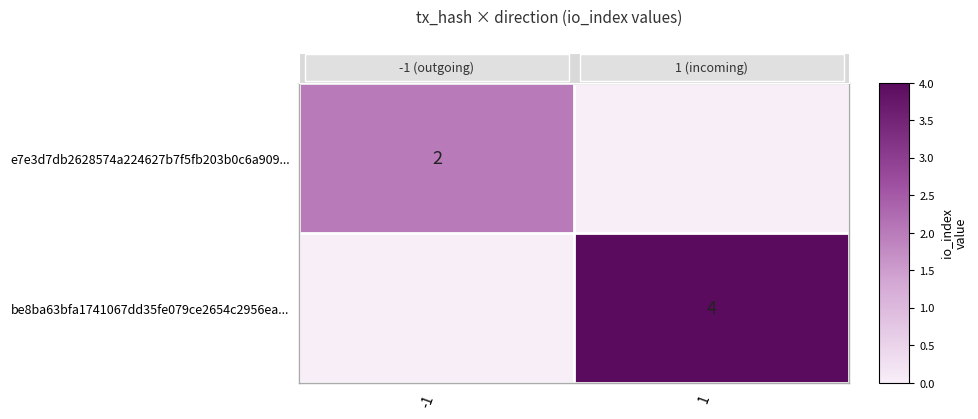

How many distinct data groups are displayed?

2